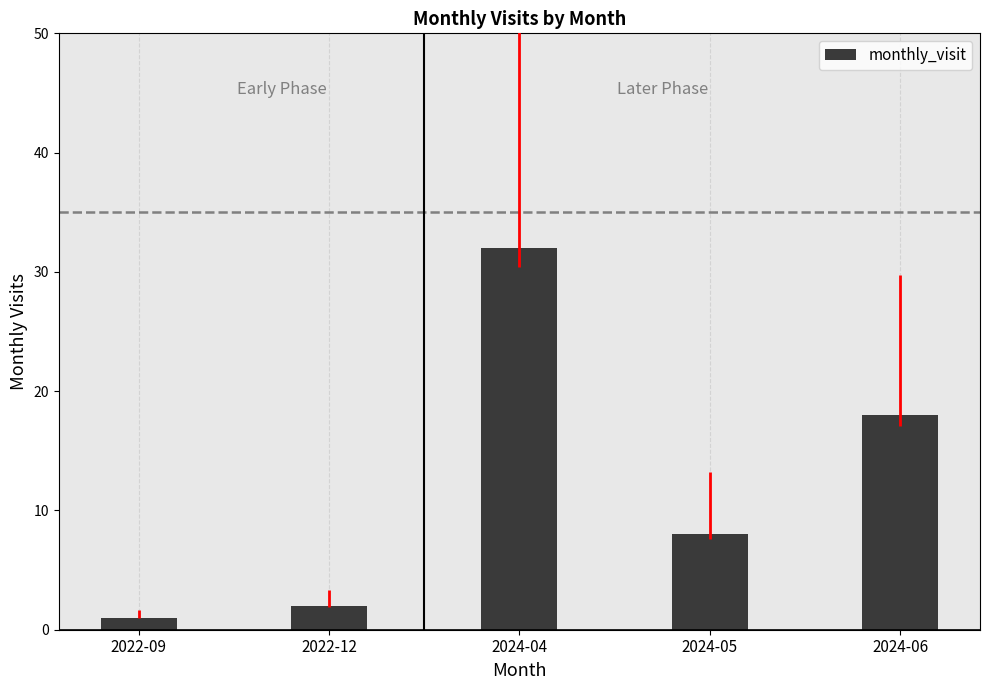

At which category does the chart reach its peak across all series?

2024-04